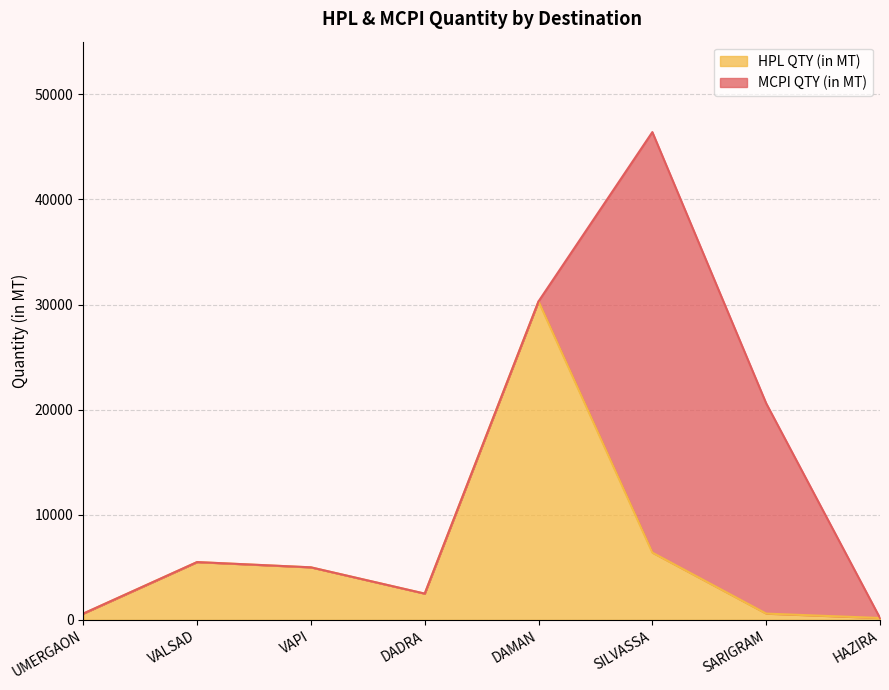

List the labels in order of value, smallest first.

HAZIRA, UMERGAON, SARIGRAM, DADRA, VAPI, VALSAD, SILVASSA, DAMAN